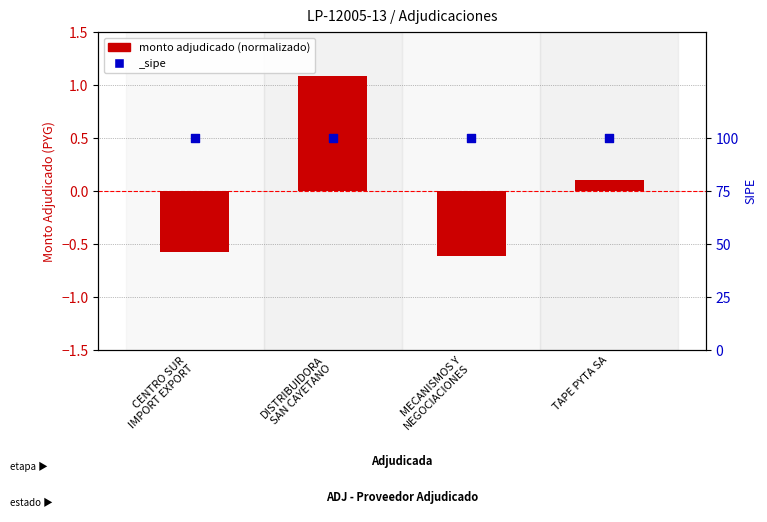

Between TAPE PYTA SA and CENTRO SUR
IMPORT EXPORT, which is larger?

TAPE PYTA SA